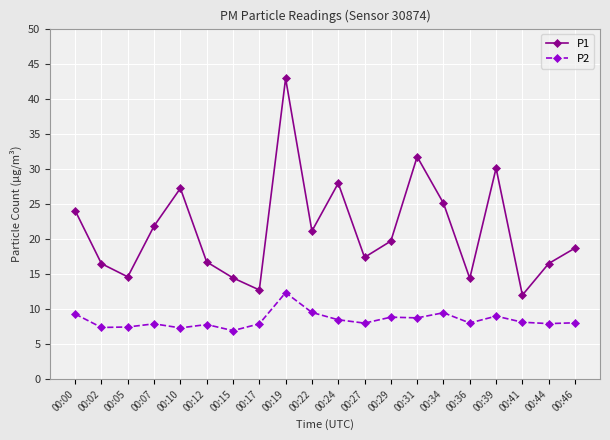

List the series in order of their overall mean, highest first.

P1, P2